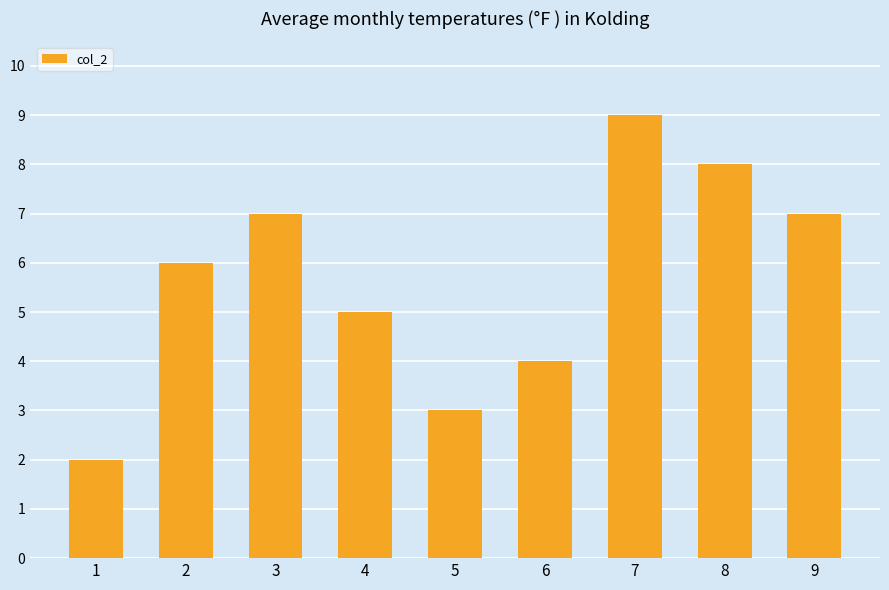

Reading left to right, extract all data points from this chart.

2	6	7	5	3	4	9	8	7